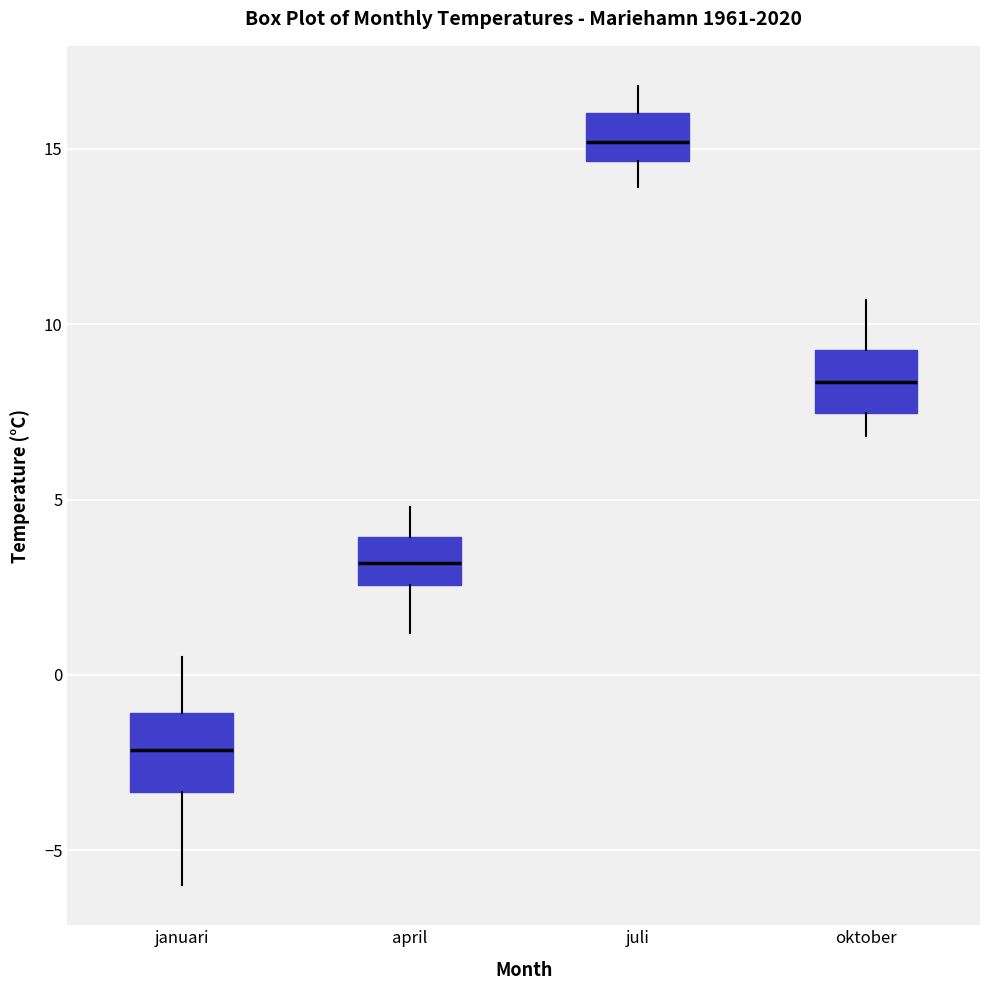

Reading left to right, transcribe this box plot: for each box, give where its median line is, the range the box spans, and where its two whiskers end, as read against the y-axis. The values are not printed on the chart, so give them approximately, as read against the axis.

januari: median -2.0, box -3.5 to -1.0, whiskers -6.0 to 0.5
april: median 3.0, box 2.5 to 4.0, whiskers 1.0 to 5.0
juli: median 15.0, box 14.5 to 16.0, whiskers 14.0 to 17.0
oktober: median 8.5, box 7.5 to 9.5, whiskers 7.0 to 10.5